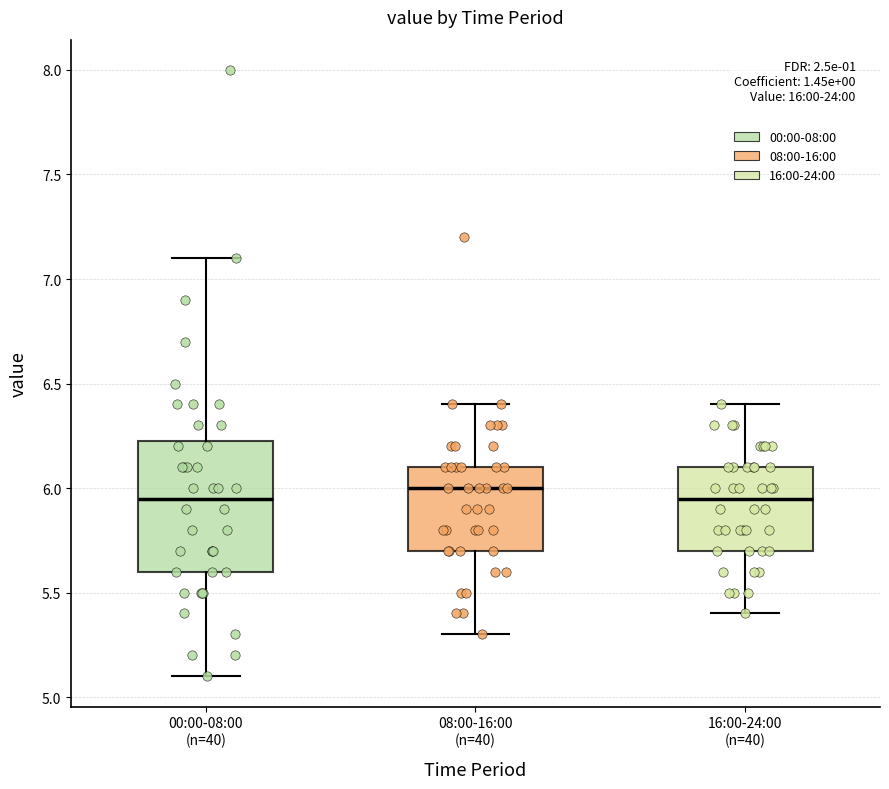

Which box is the tallest, from its lower edge to its upper edge?

00:00-08:00 (n=40)